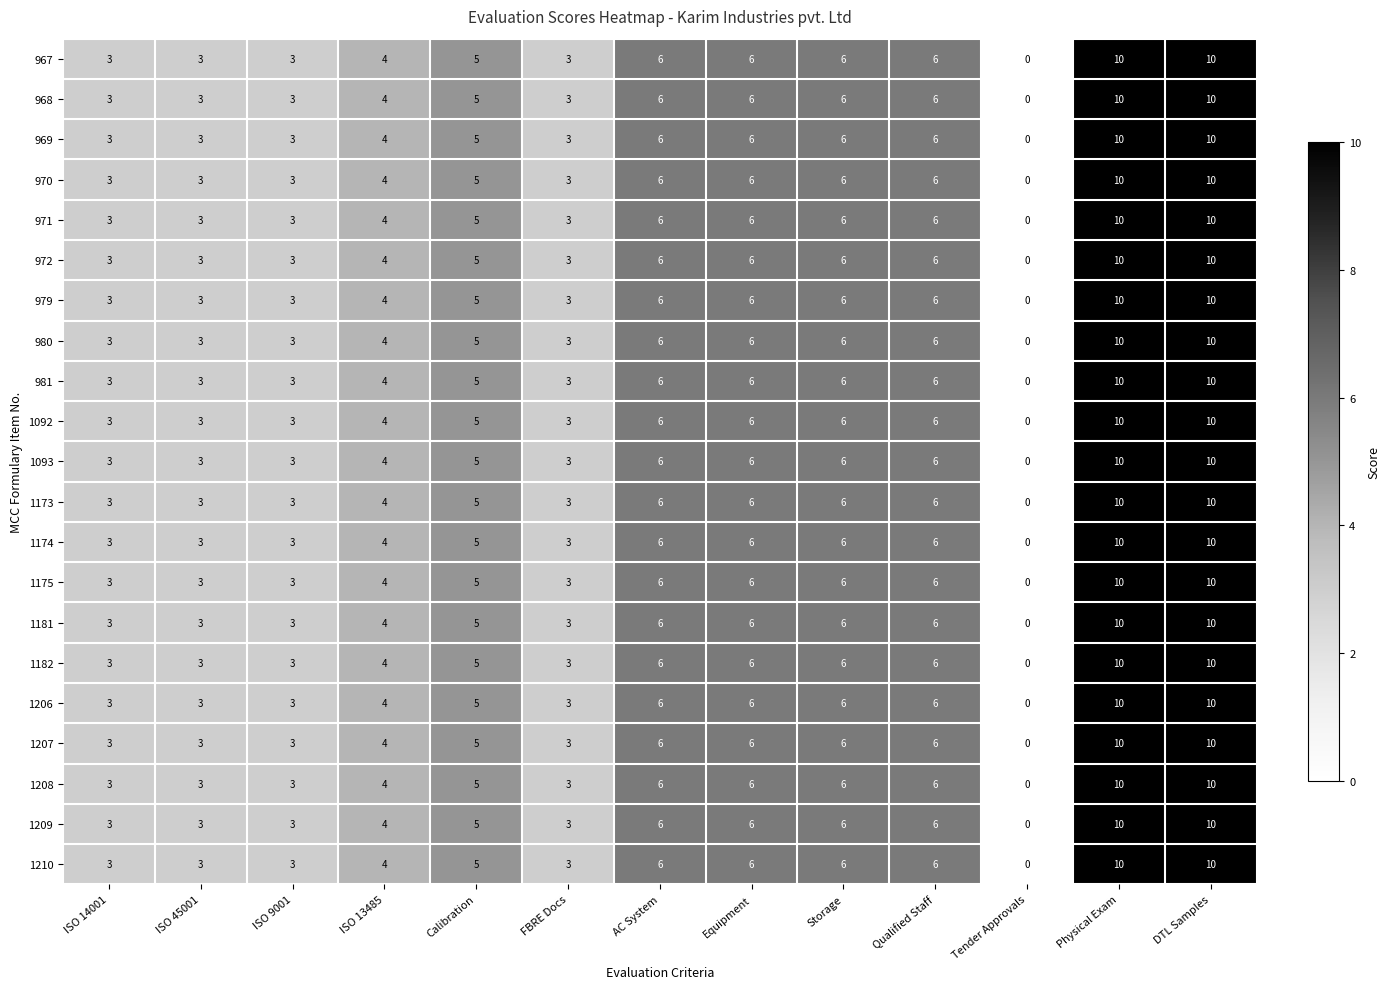

Where is 980 nearest to the value 5?

Calibration